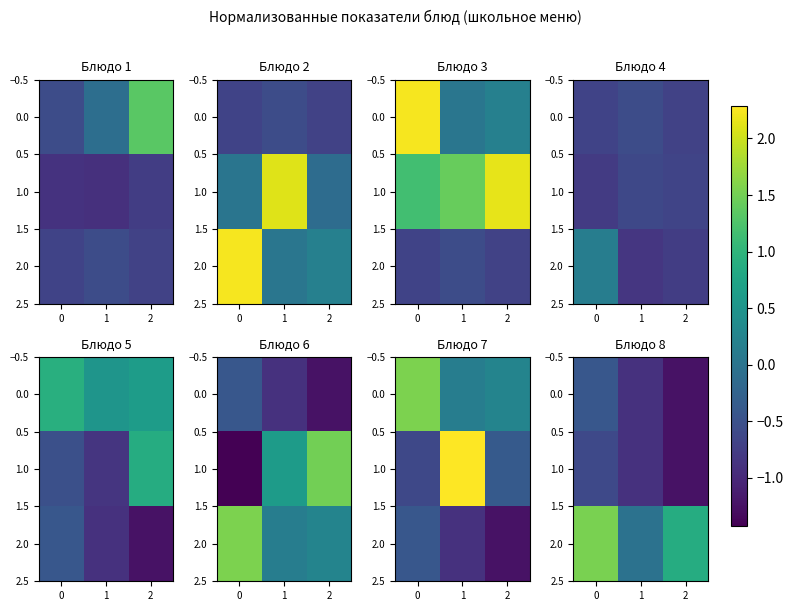

How many data points in 2.0 are less than 0?

1